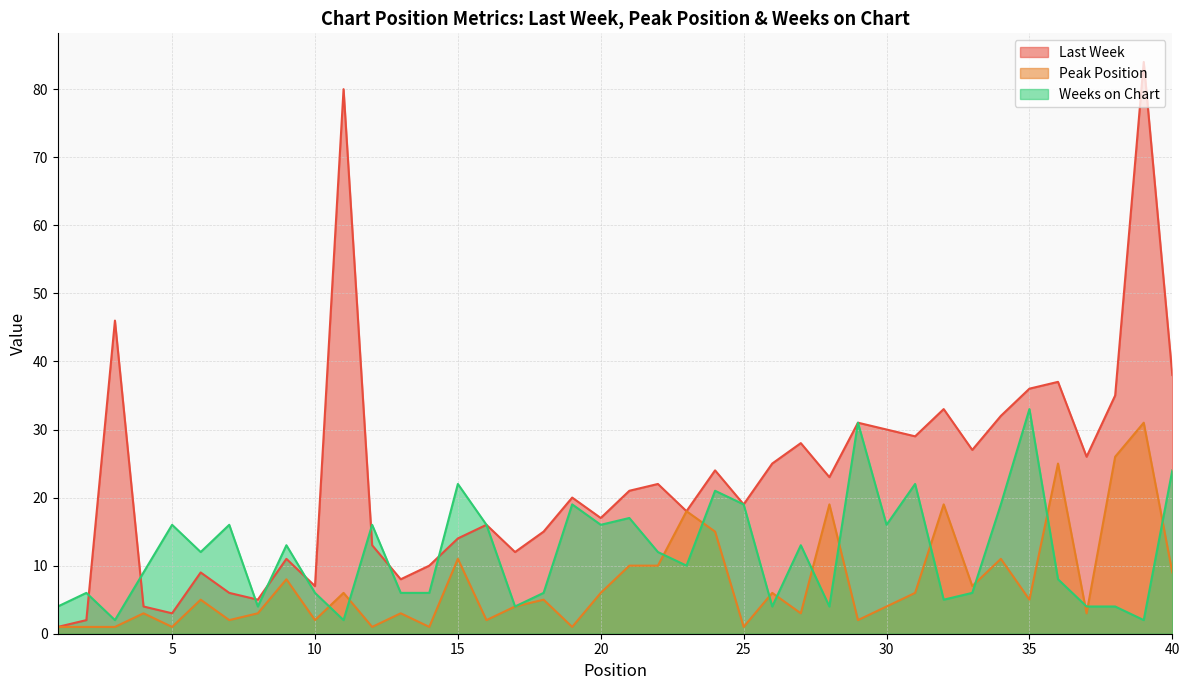

The value of Last Week at 23 is 11. True or false?

False